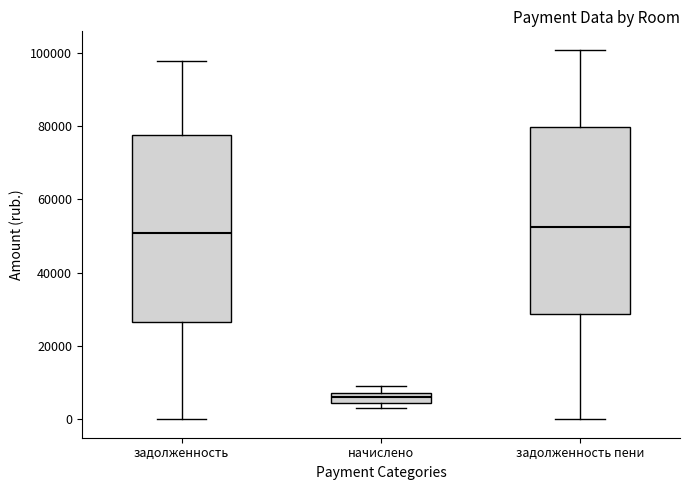

Which box has the lowest median line?

начислено